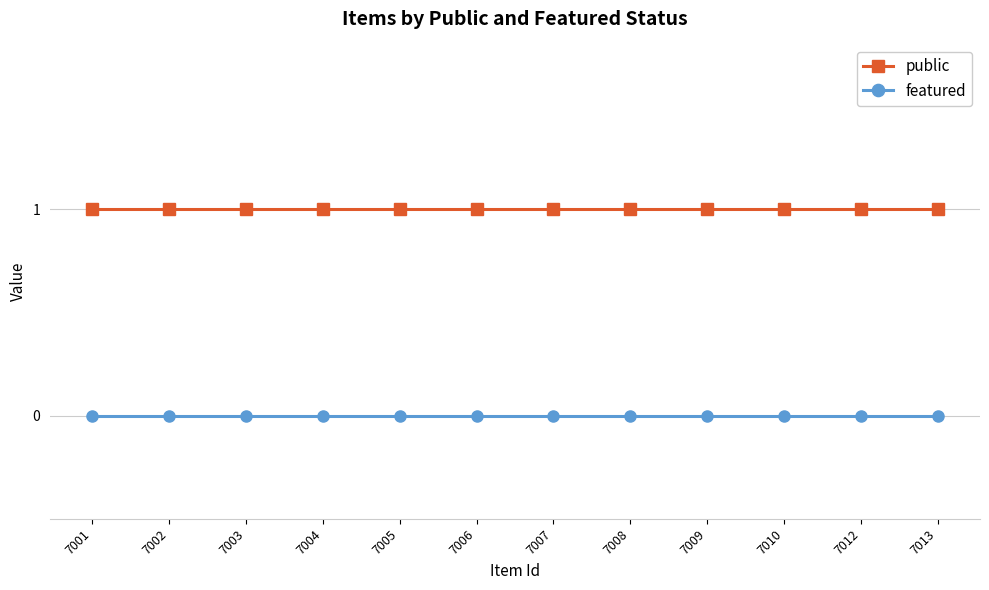

Rank the series at 7012 from lowest to highest value.

featured, public